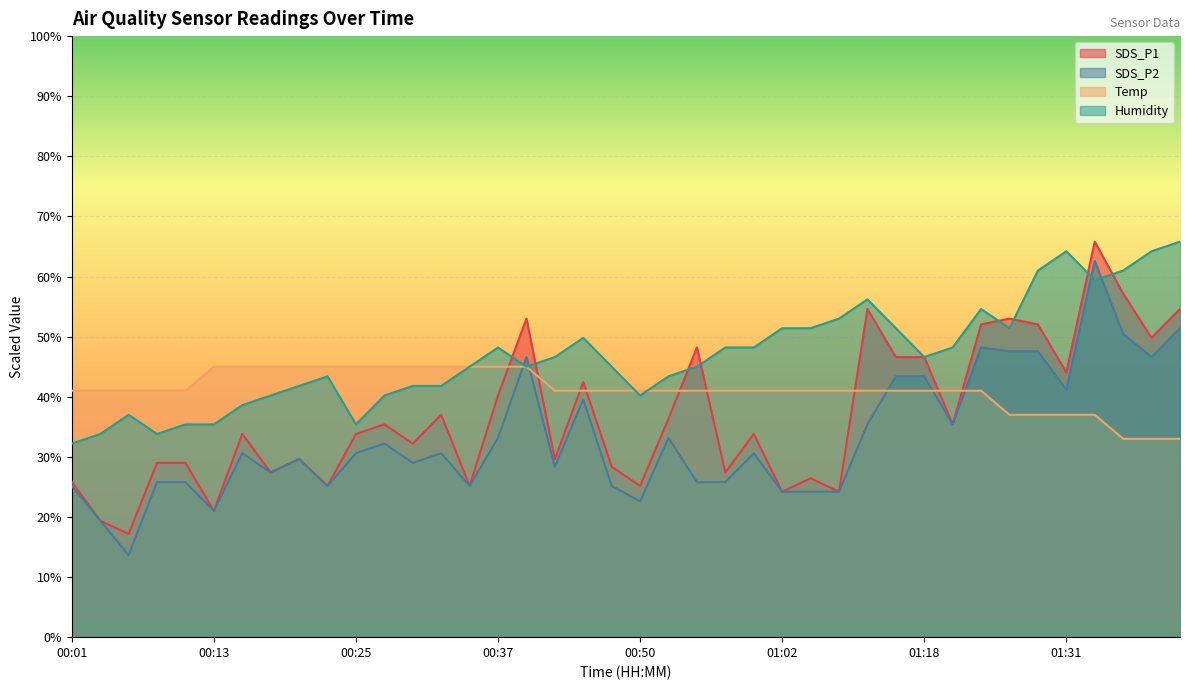

List the series in order of their peak value, highest first.

SDS_P1, Humidity, SDS_P2, Temp